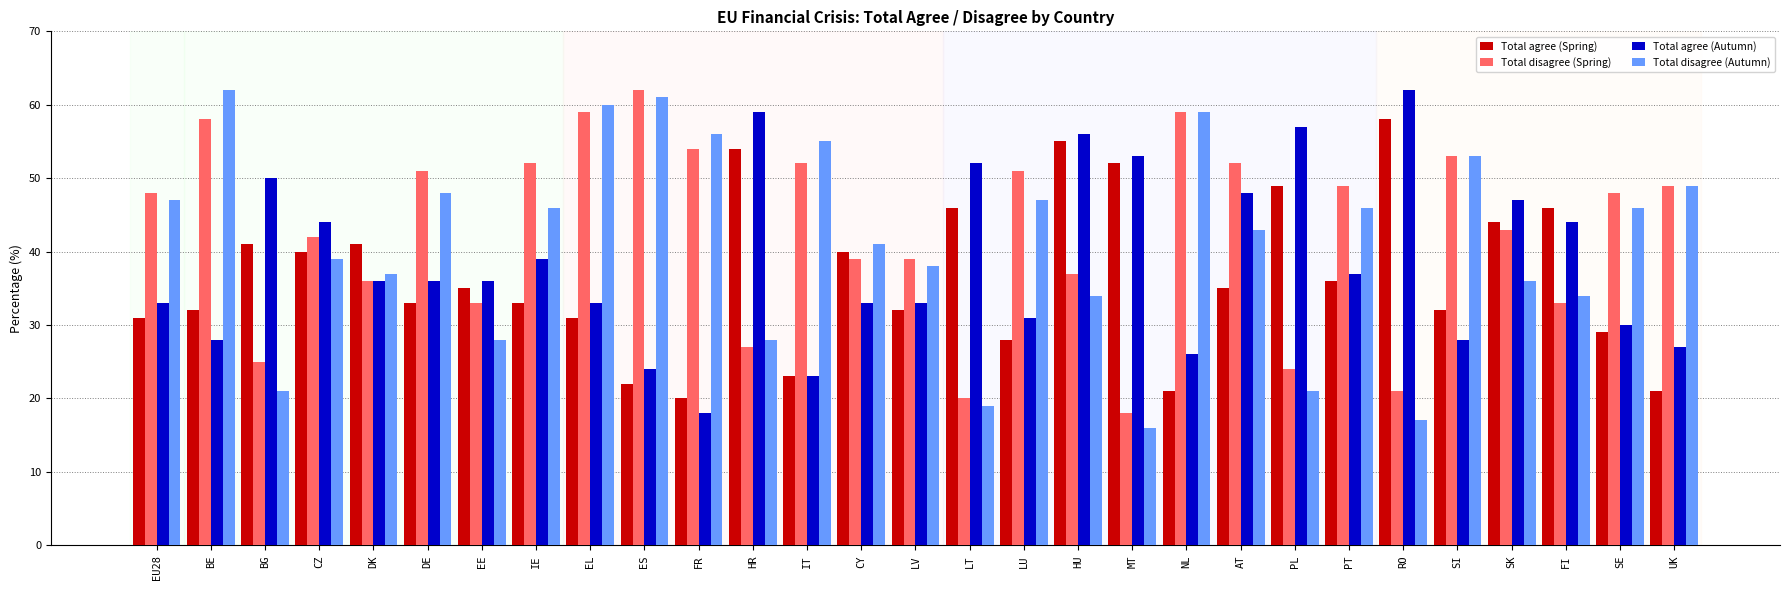

What is the average value of the Total disagree (Spring) series?

43